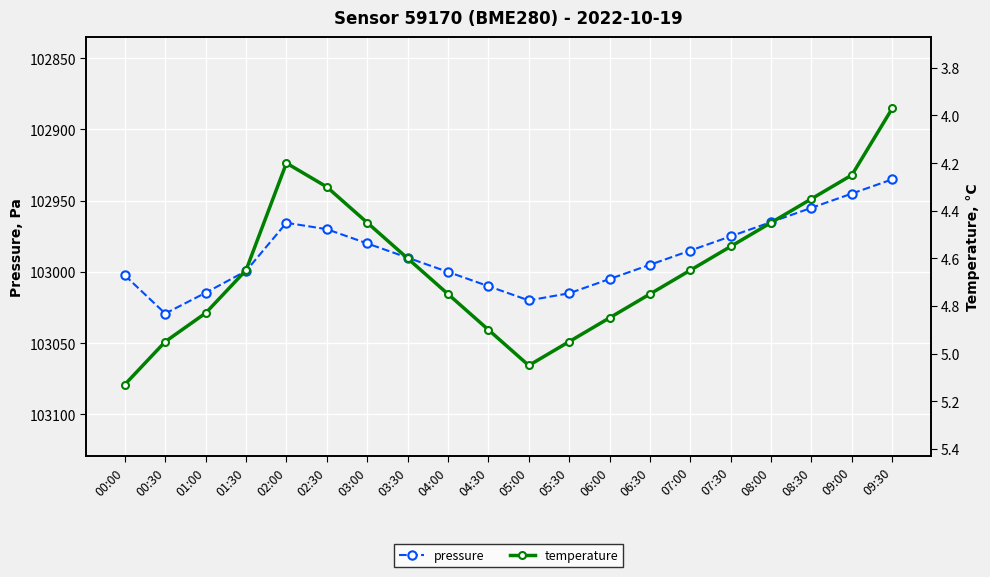

True or false: temperature and pressure intersect in this chart.

False